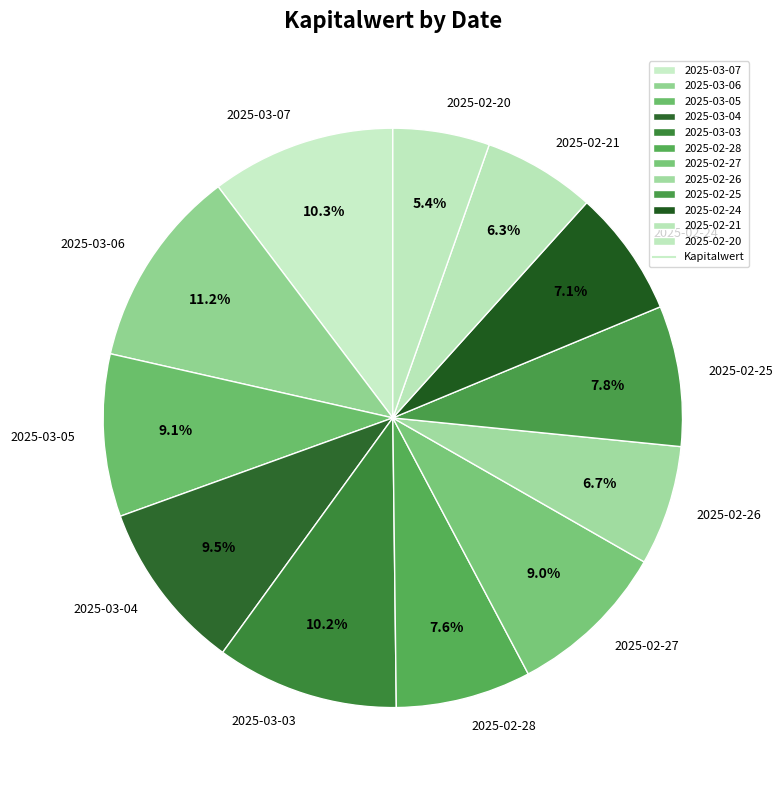

To the nearest percent, what percentage of the pie is 2025-02-24?

7%